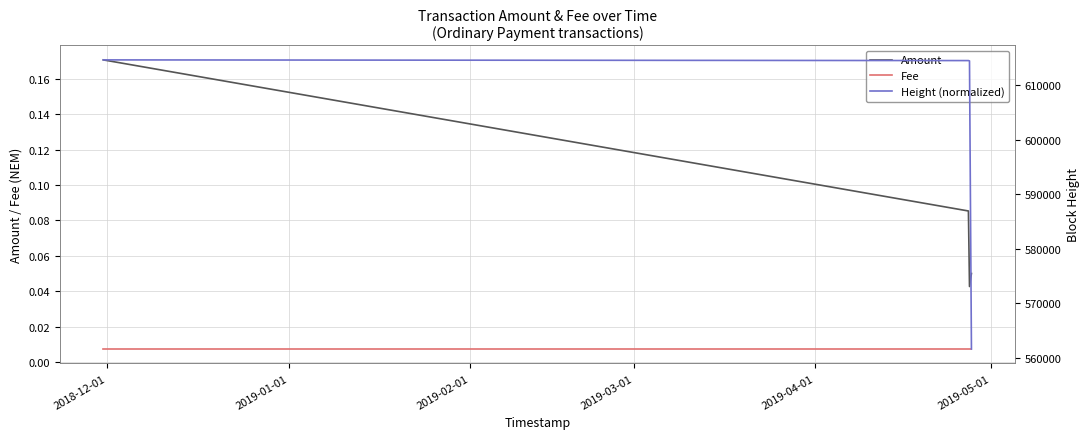

True or false: Amount and Fee intersect in this chart.

False